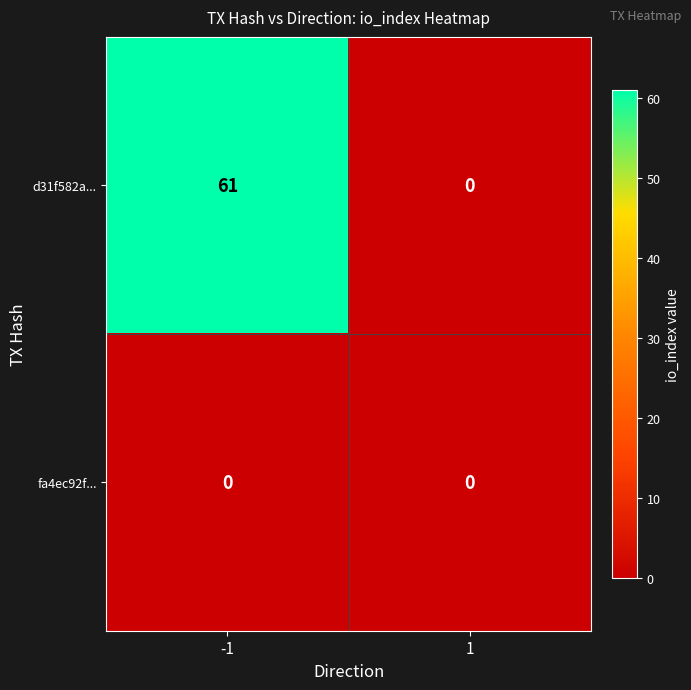

List the series in order of their overall mean, highest first.

d31f582a..., fa4ec92f...